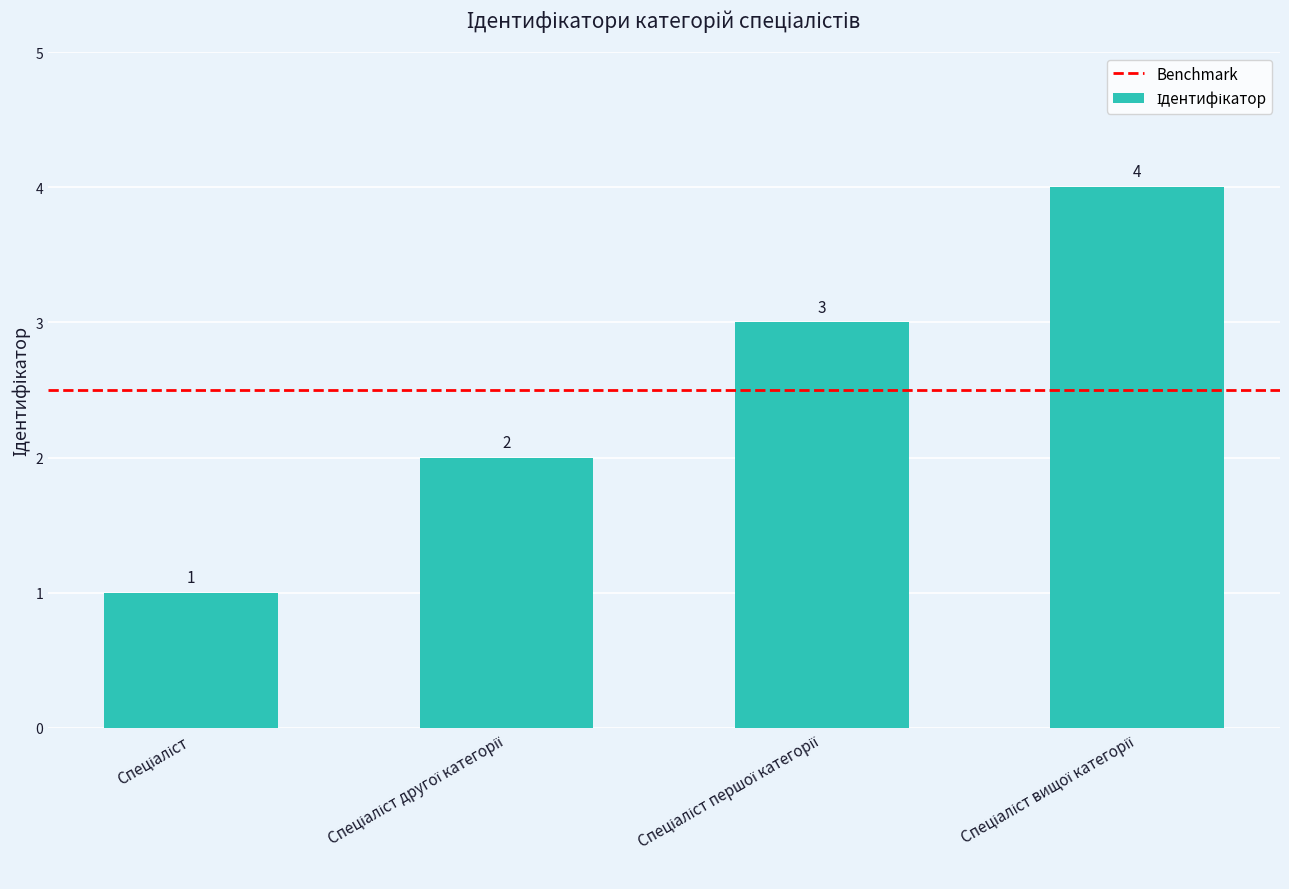

What is the difference between the maximum and minimum values?

3